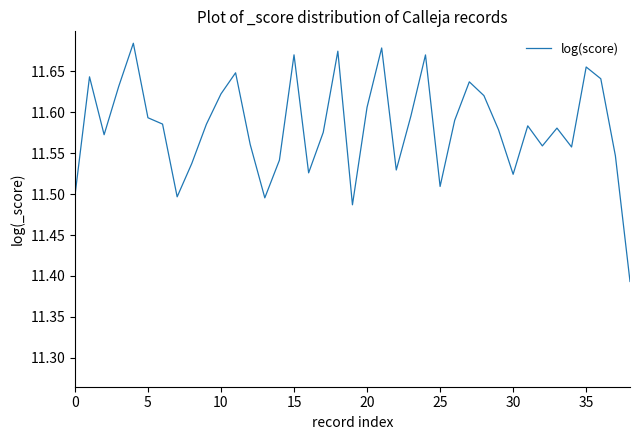

Is it true that the value at 25 is 18.3?

False